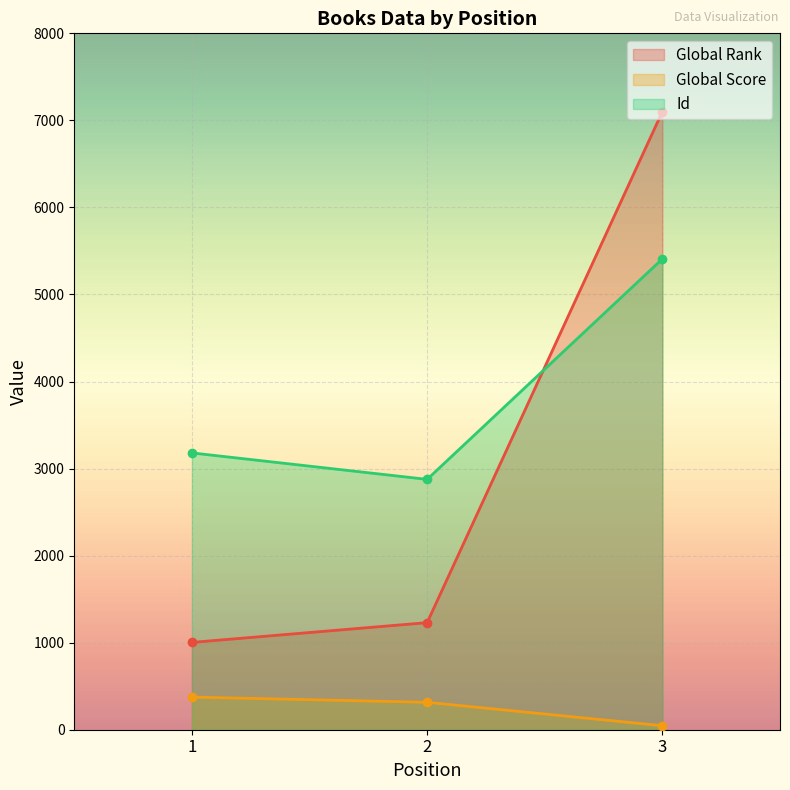

What is the value of the Id point at the 2nd from the left?

2876